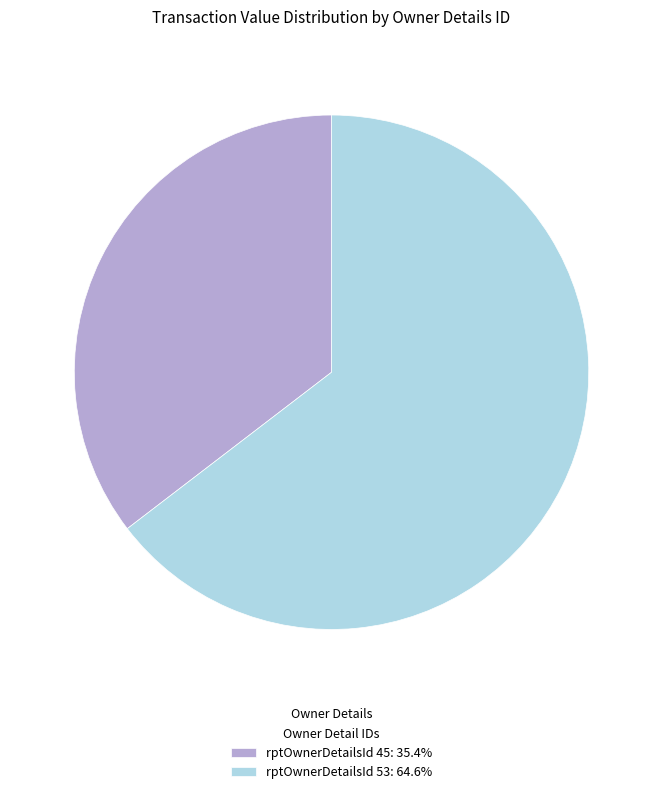

What is the ratio of the value at rptOwnerDetailsId 53: 64.6% to the value at rptOwnerDetailsId 45: 35.4%?

1.8